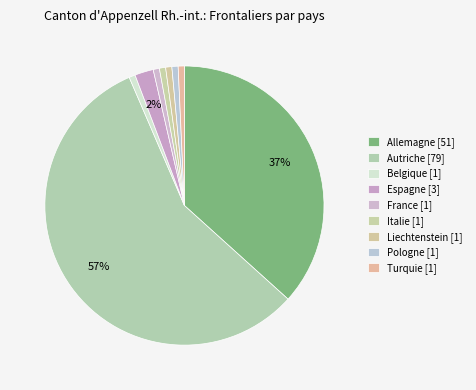

What is the smallest slice in the pie chart?

Belgique